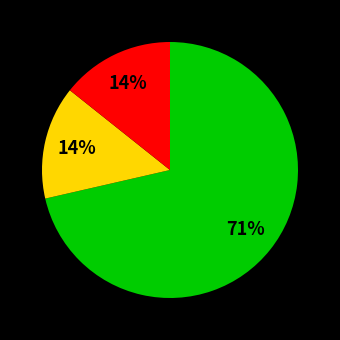

Is there a majority slice in this chart?

Yes